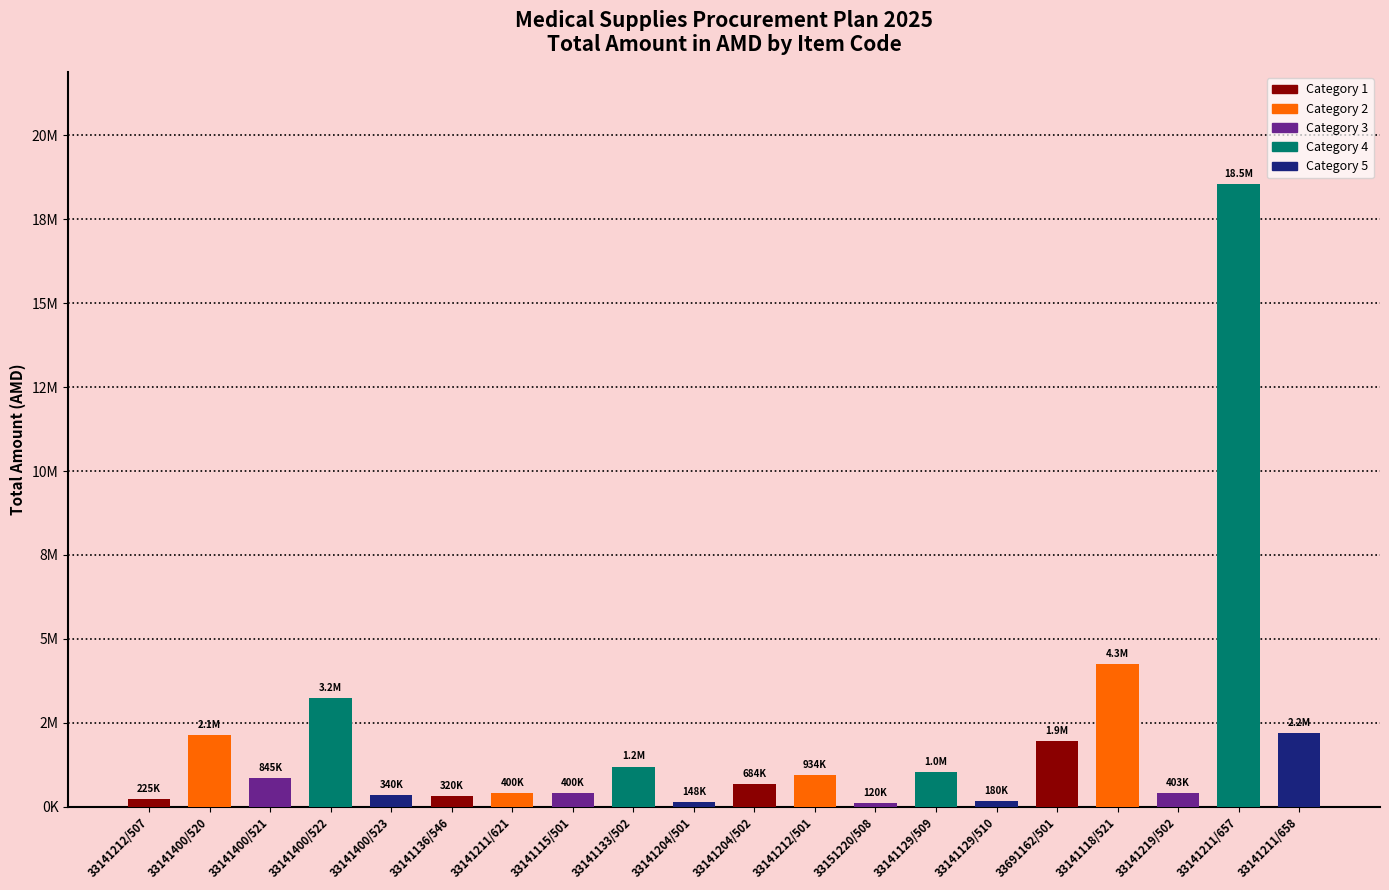

Are the bars horizontal?

No